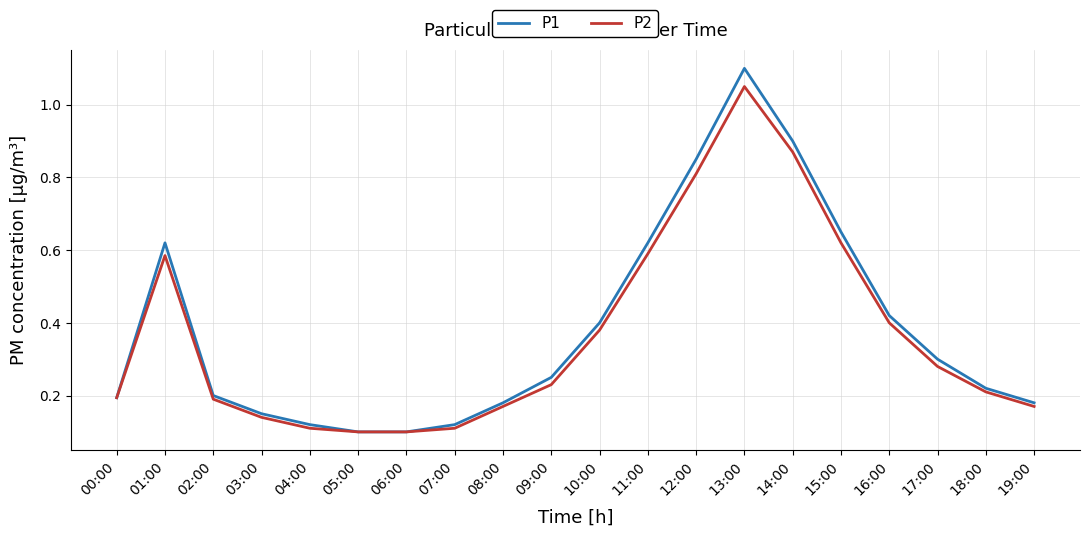

At which category is the sum across all series the highest?

13:00